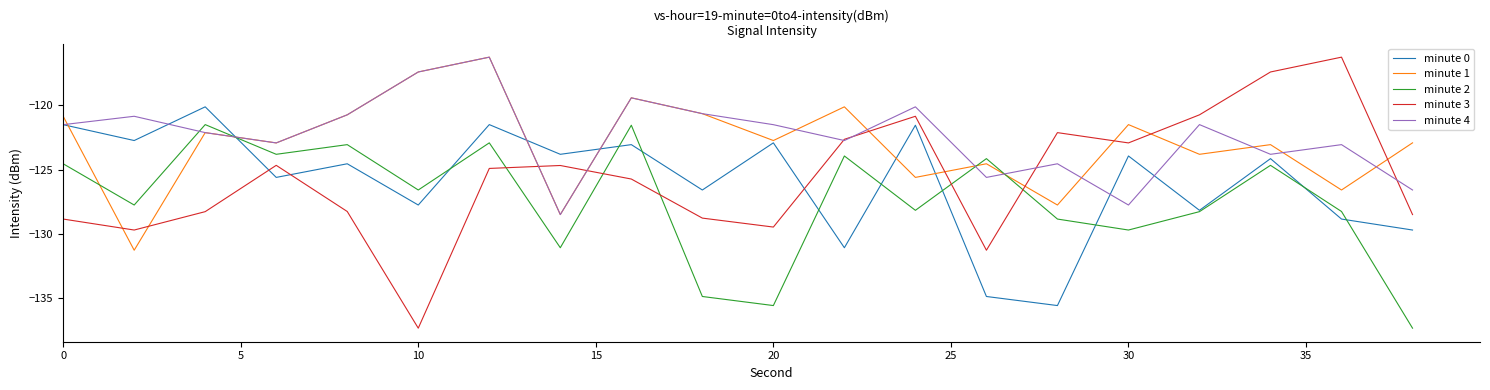

Is this an area chart (filled region under the line)?

No